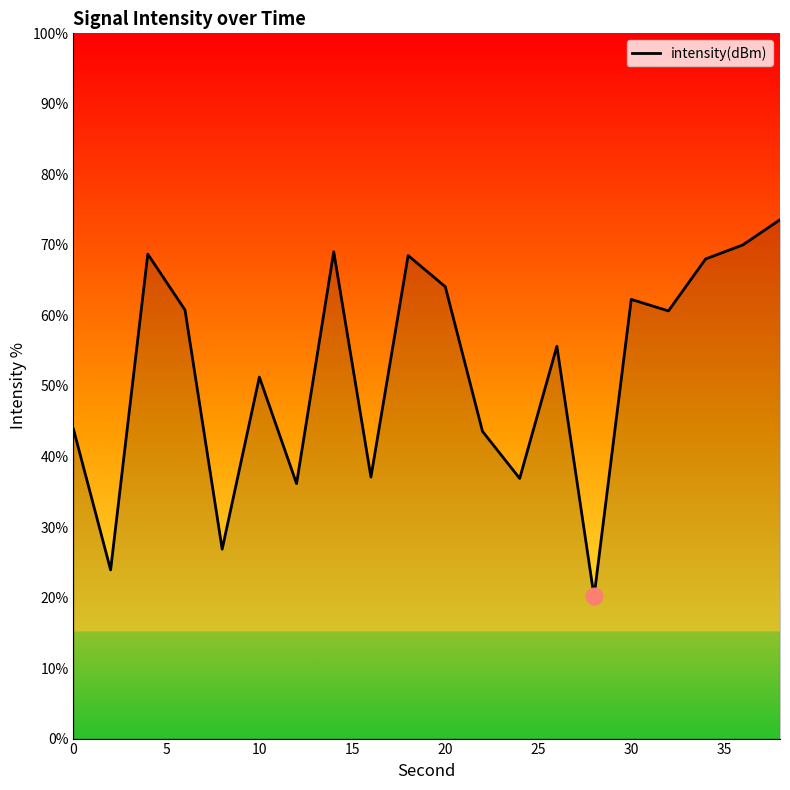

What is the difference between the maximum and minimum values?

53.4